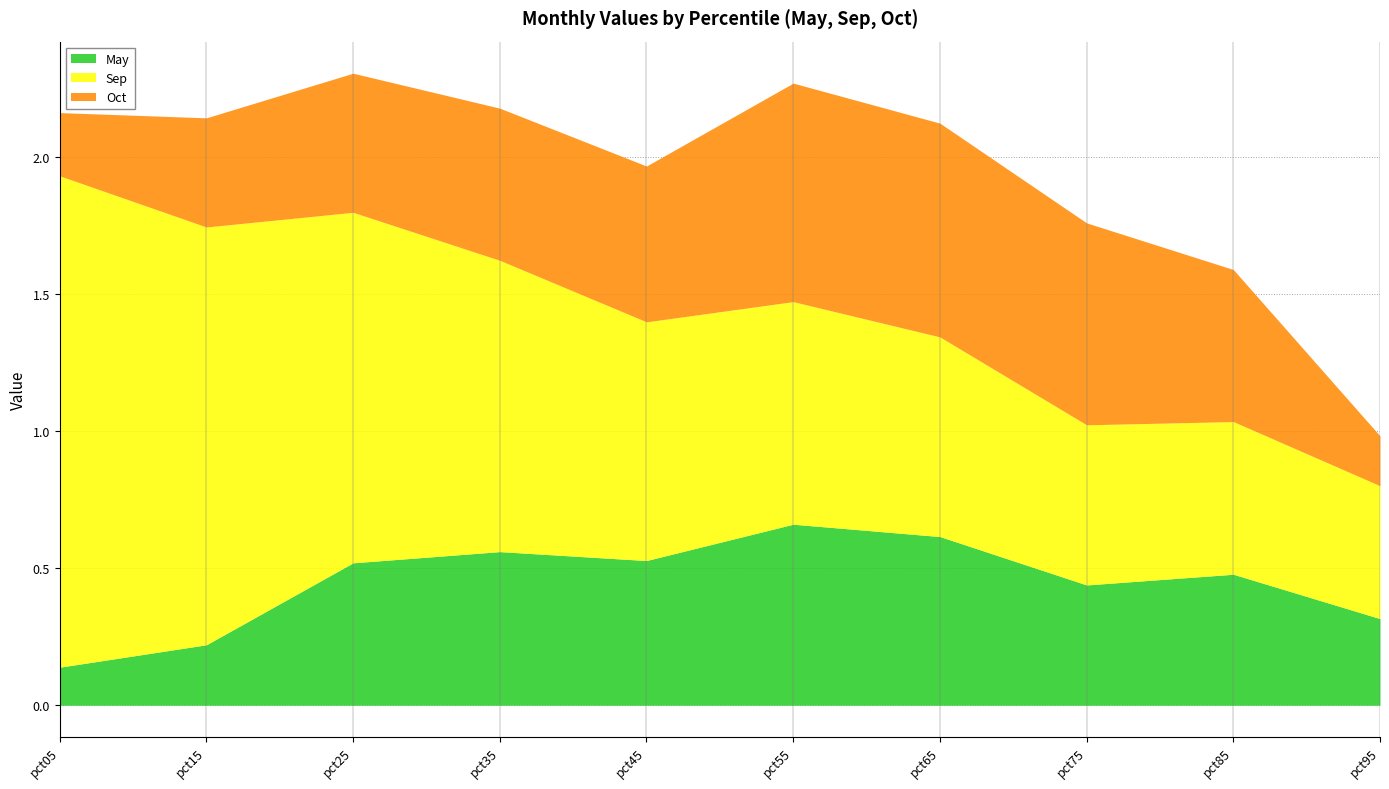

Rank the series by their average value, from lowest to highest.

May, Oct, Sep